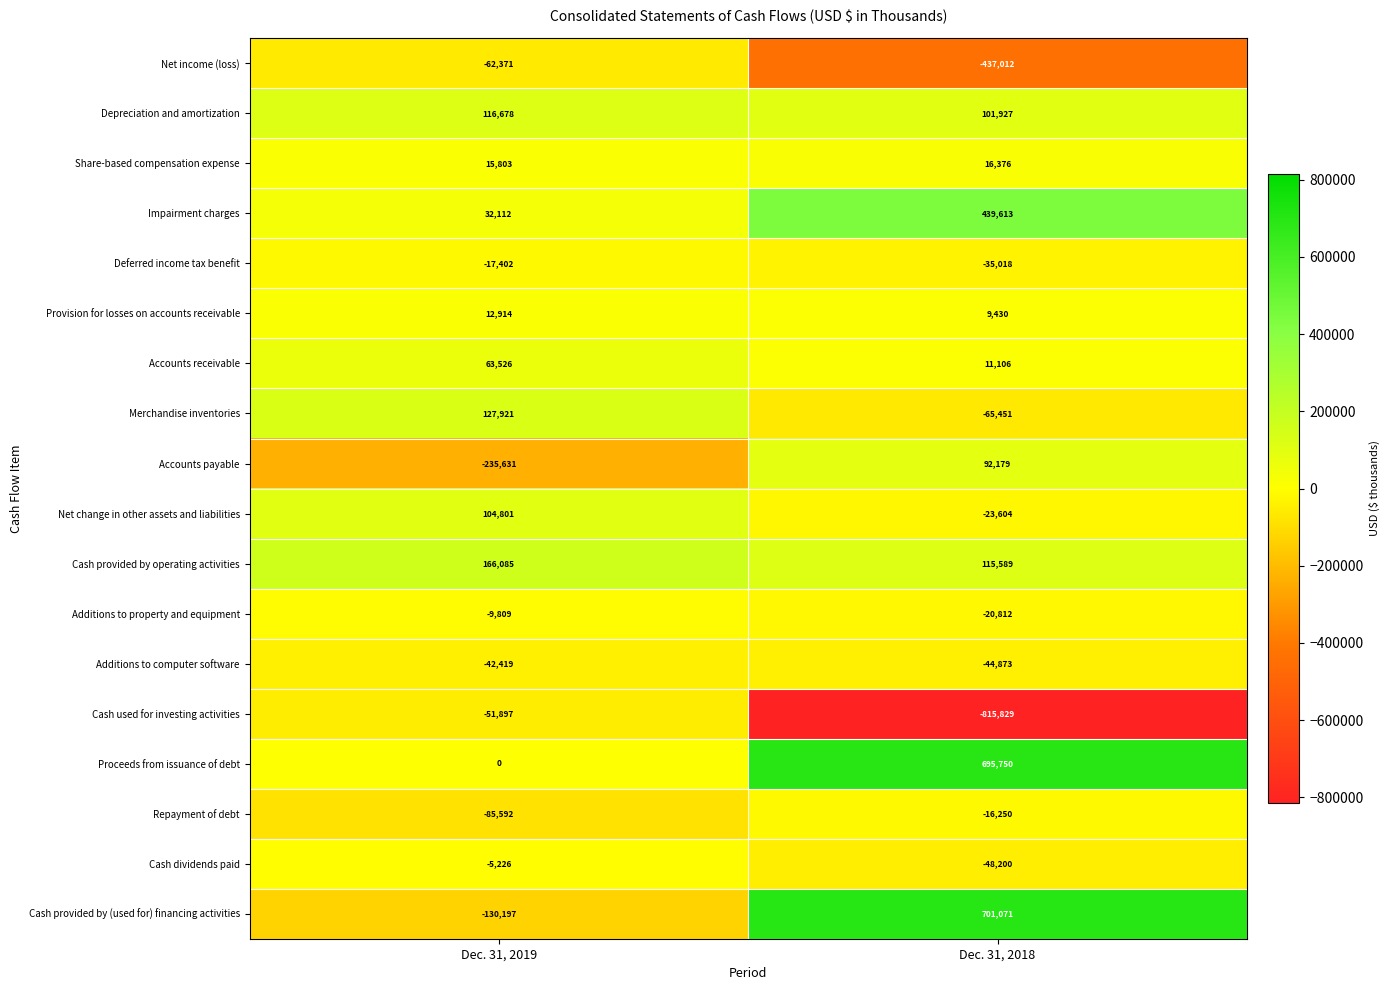

What is the difference between the highest and lowest values at Dec. 31, 2018?

1516900